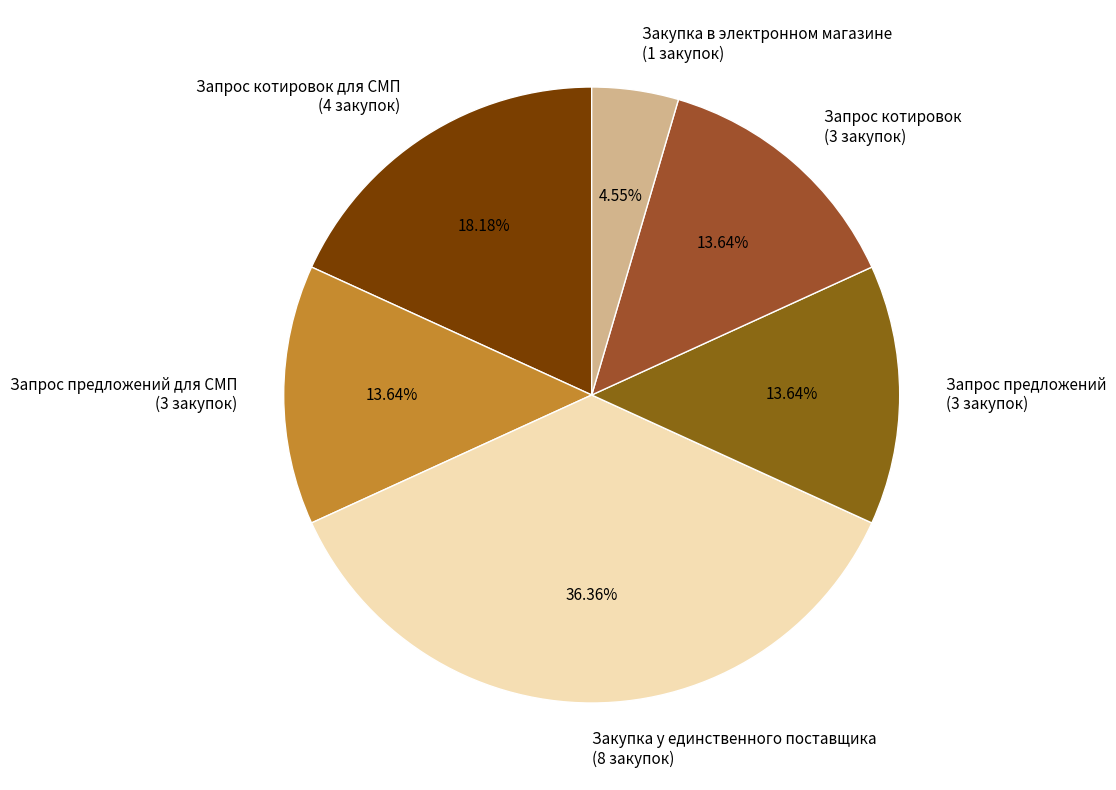

Is the sum of Запрос котировок (3 закупок) and Запрос предложений для СМП (3 закупок) greater than half?

No